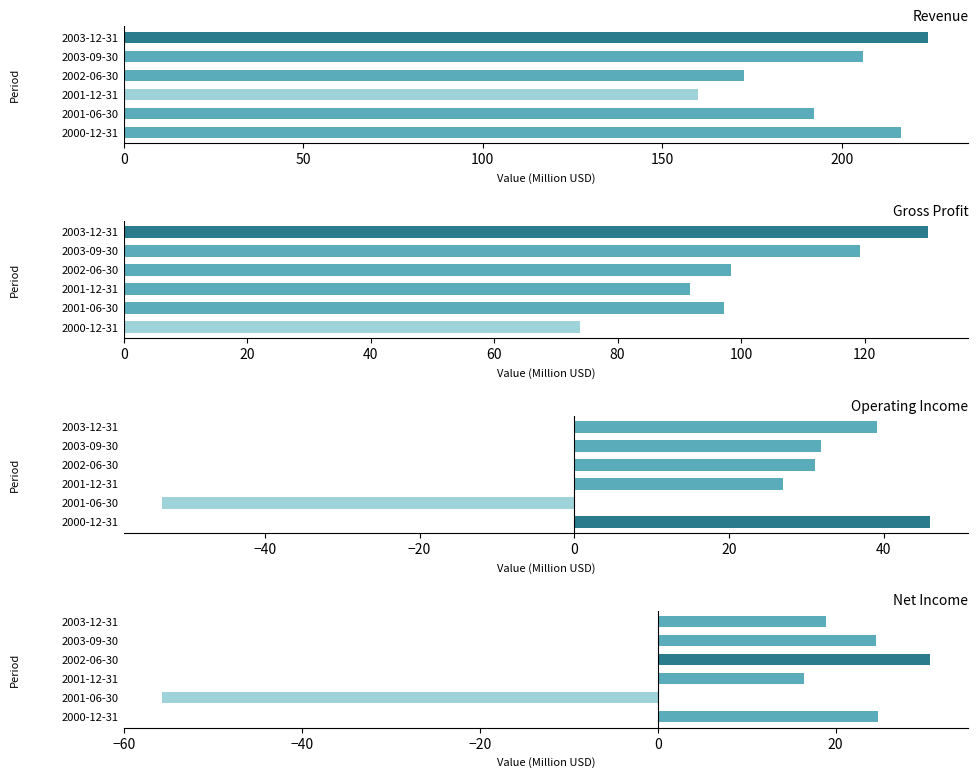

What is the minimum value shown in the chart?

-55.7